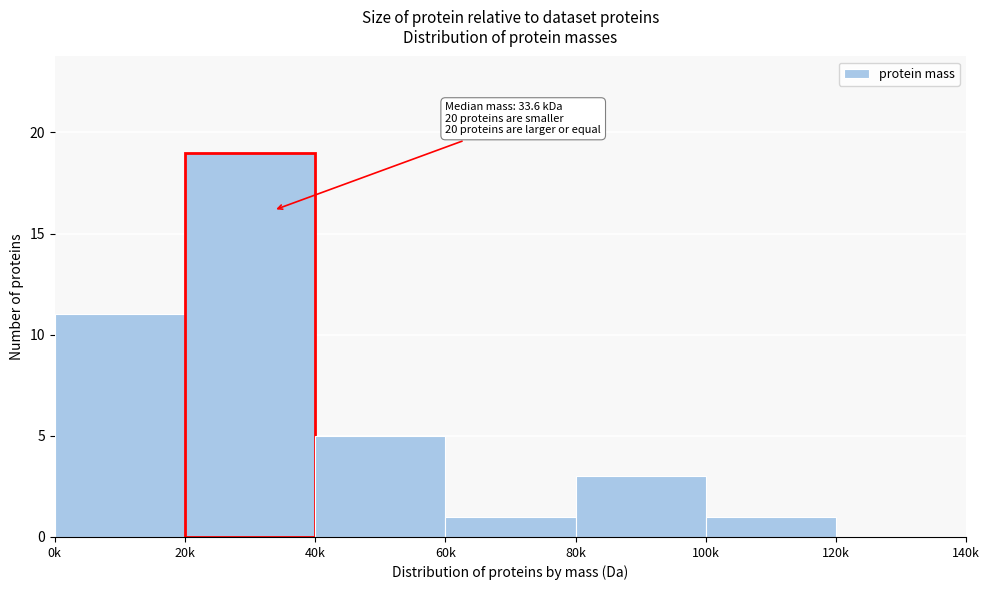

Reading right to left, what are all the values shown in this chart?

120k=0	100k=1	80k=3	60k=1	40k=5	20k=19	0k=11